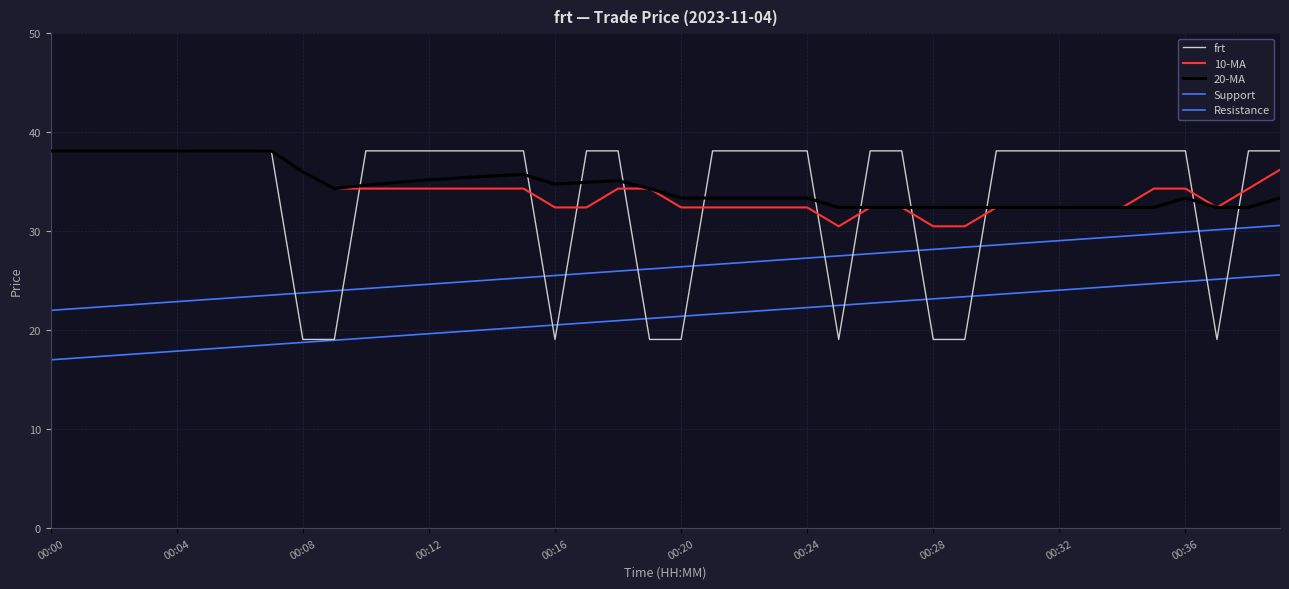

In 20-MA, how many points are higher than both neighbors (excluding endpoints)?

4